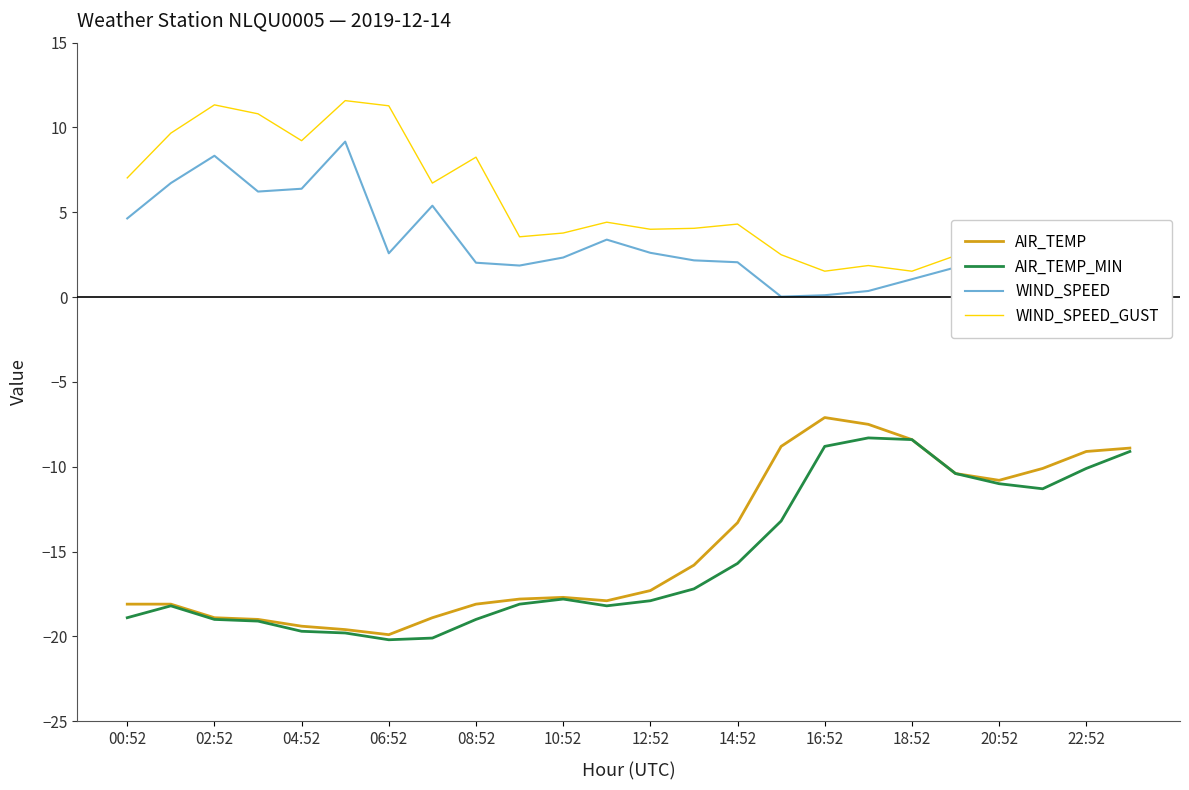

What is the minimum value shown in the chart?

-20.2